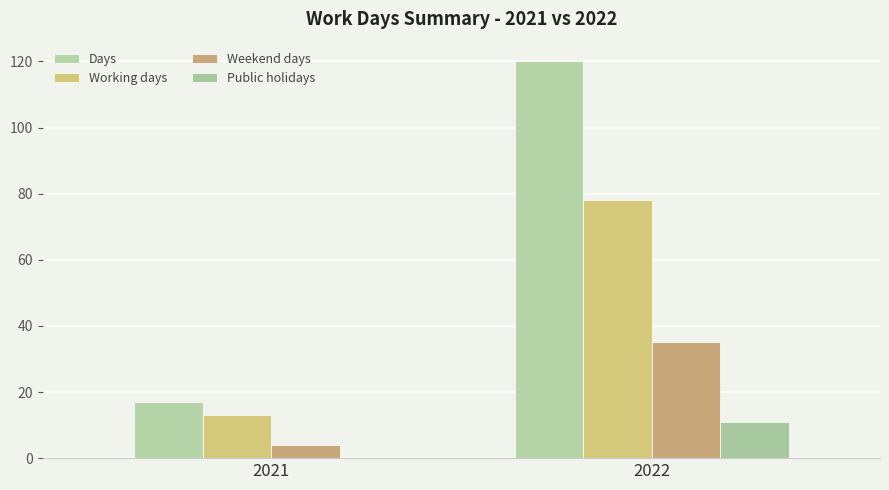

What is the value of the Weekend days bar at the 1st from the left?

4